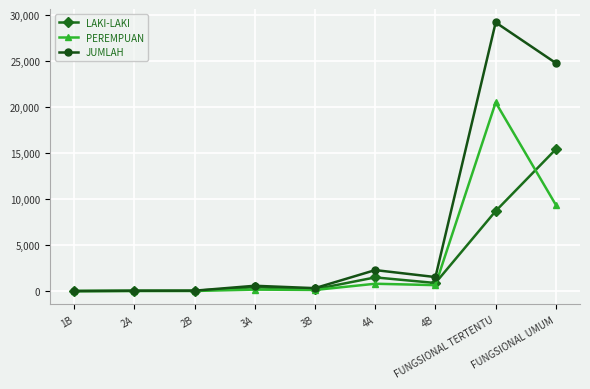

True or false: LAKI-LAKI and PEREMPUAN cross at least once.

True